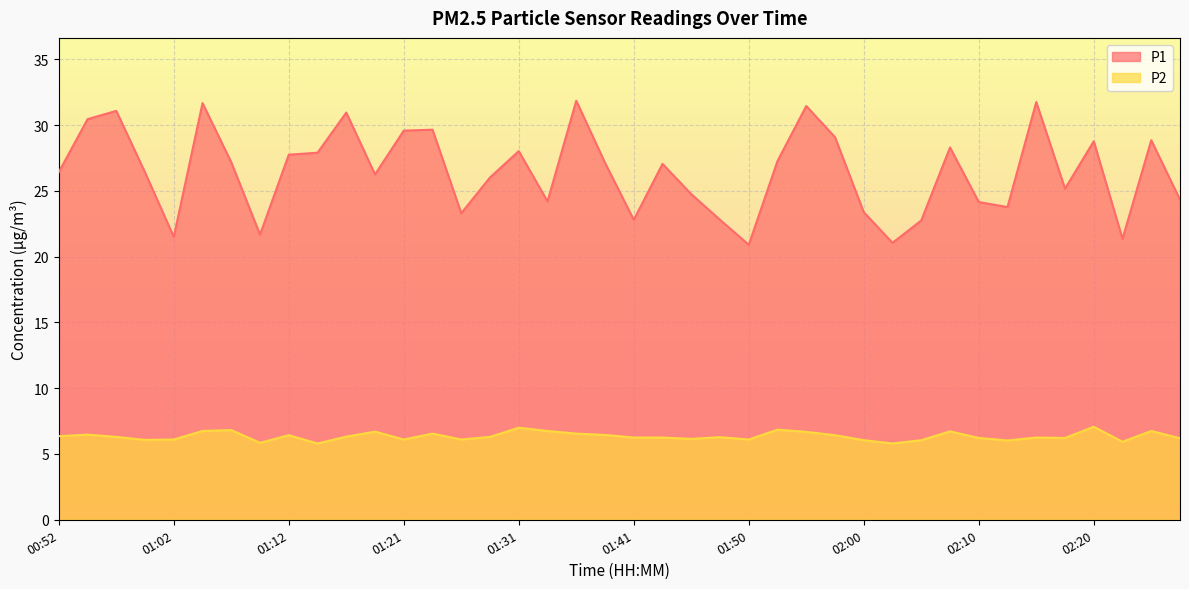

At which label is P1 closest to 26?

01:29